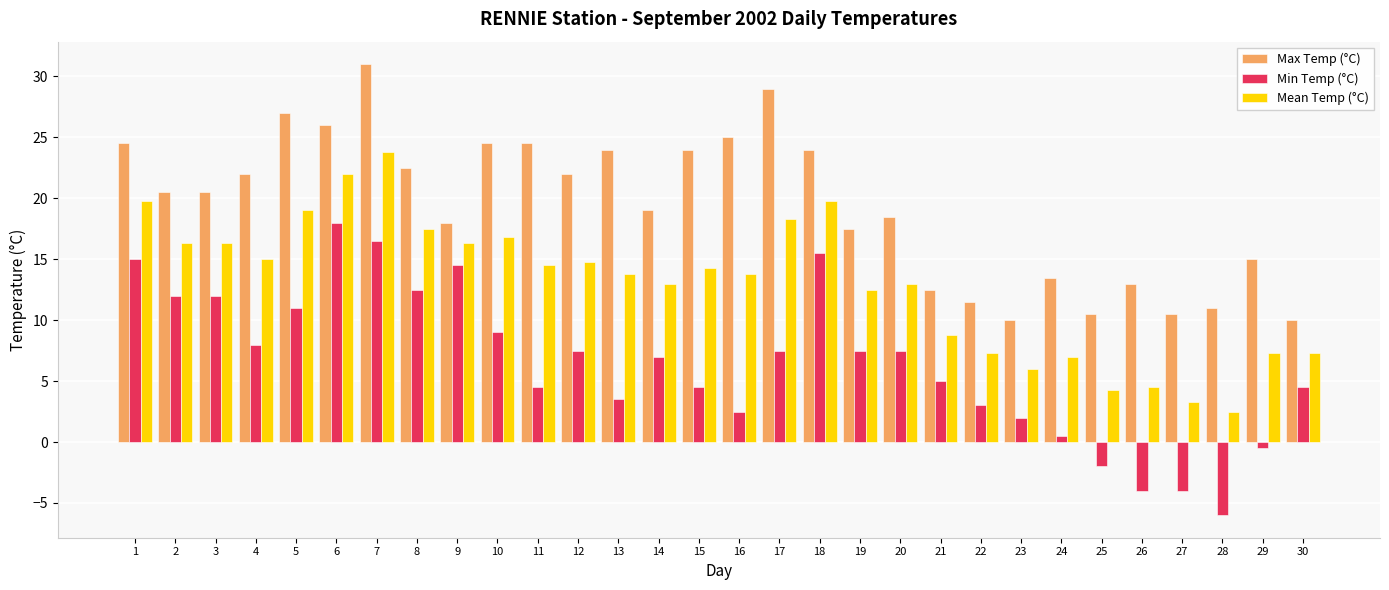

What is the difference between the Mean Temp (°C) values at 28 and 14?

10.5